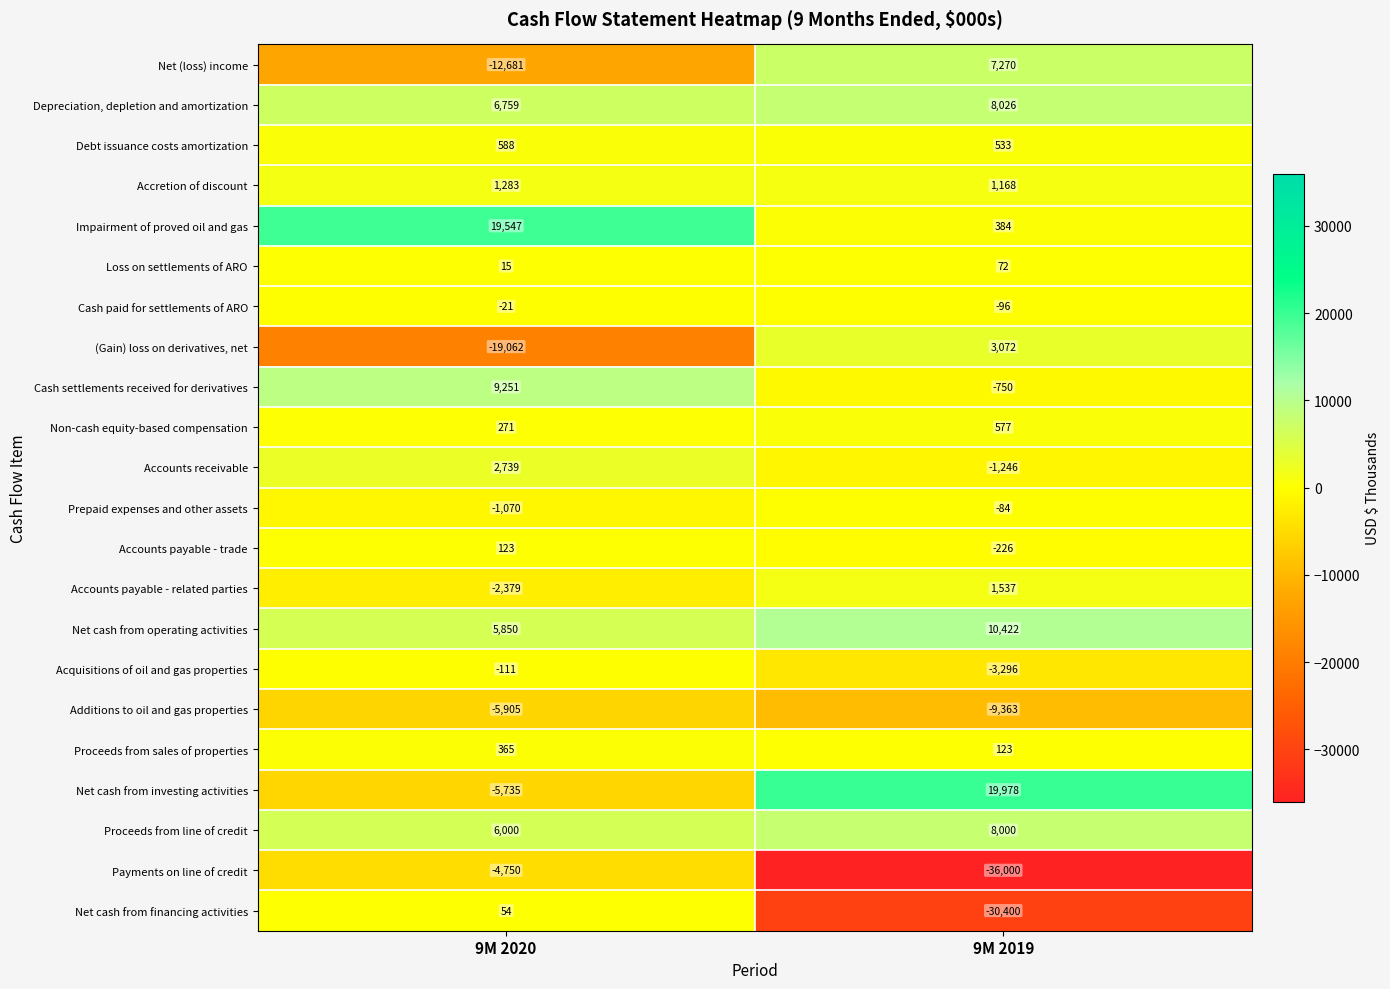

Which category has the highest value across all series?

9M 2019